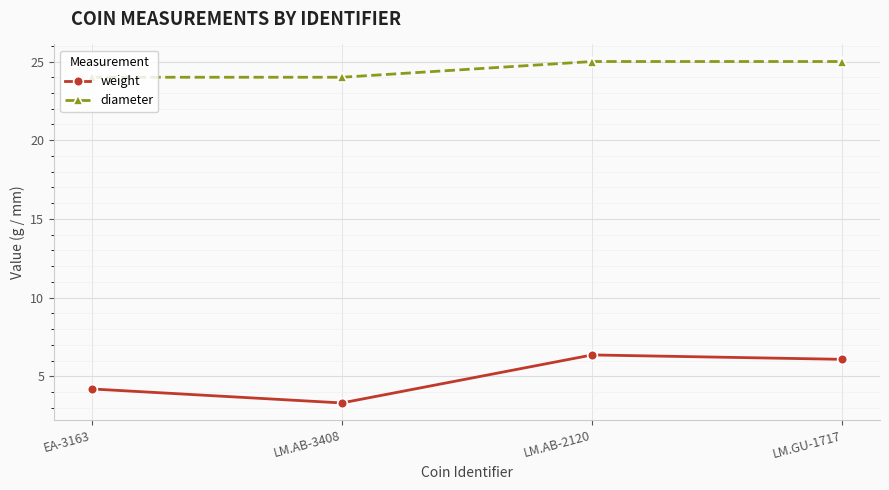

What are all the series names shown in the legend?

weight, diameter